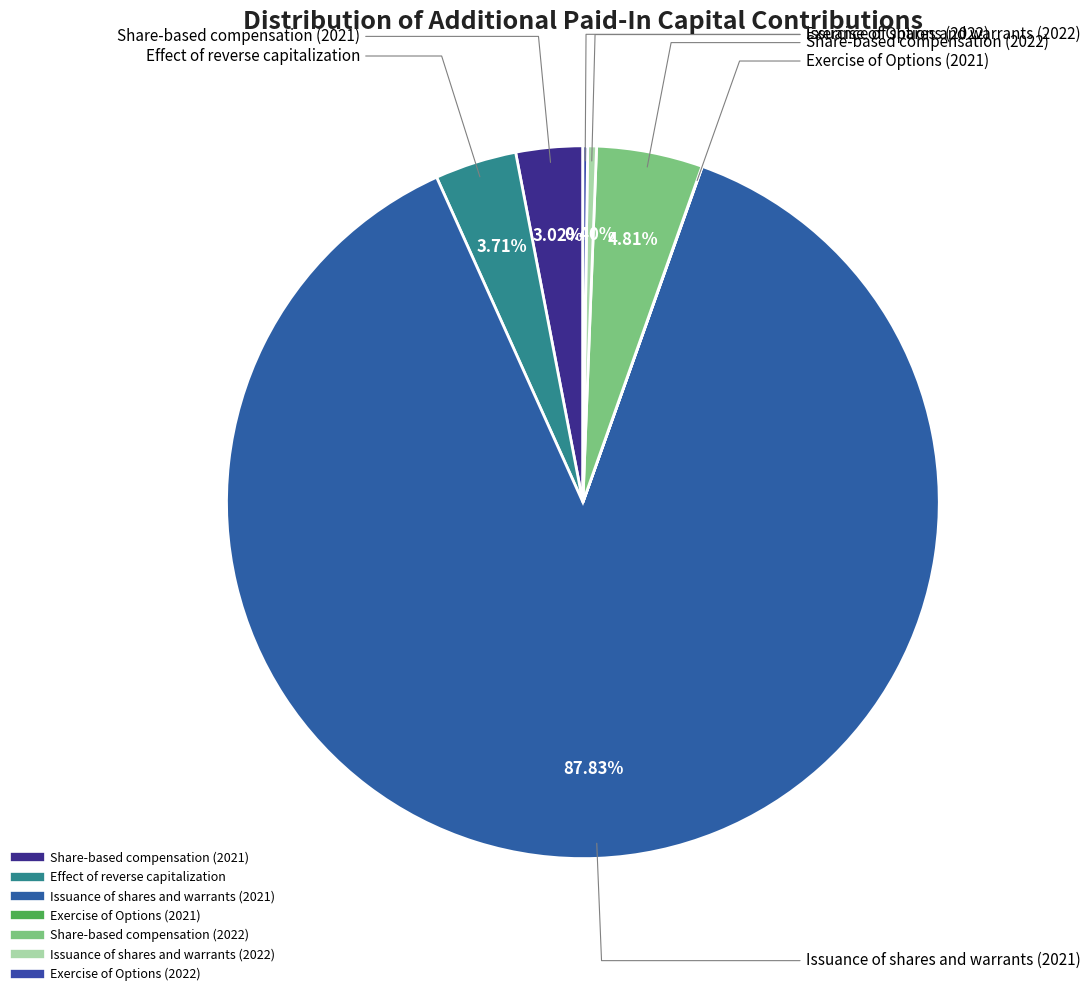

What percentage is NOT represented by Effect of reverse capitalization?

96.3%